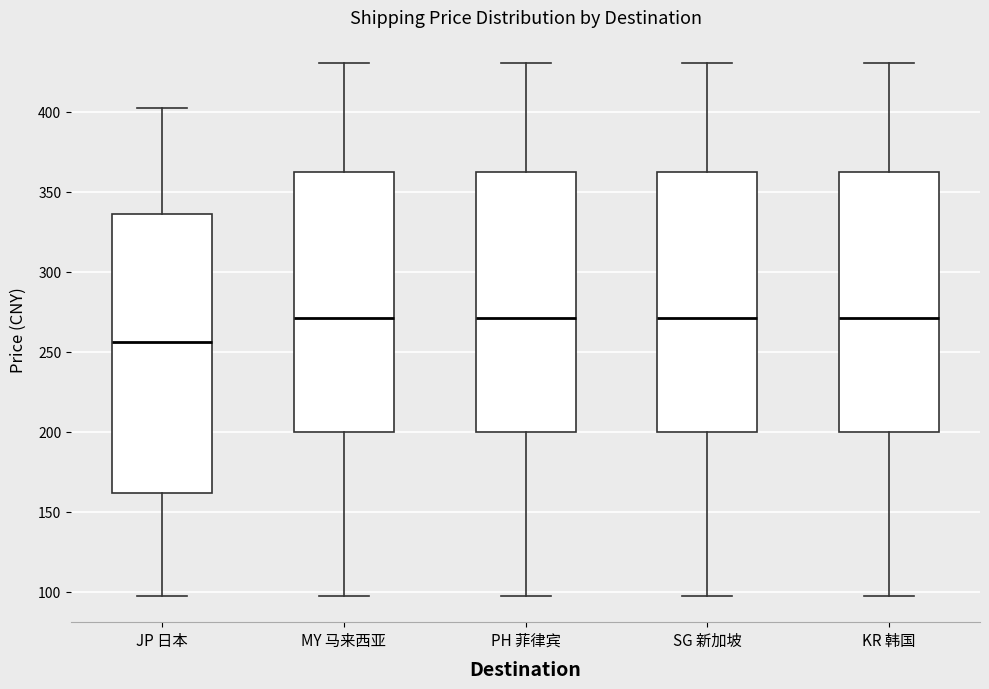

Comparing the boxes themselves (not the whiskers), which one is the tallest?

JP 日本